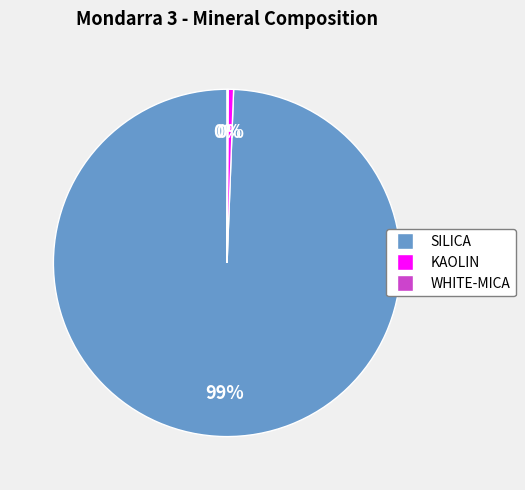

Is it true that SILICA is 99% of the pie?

True